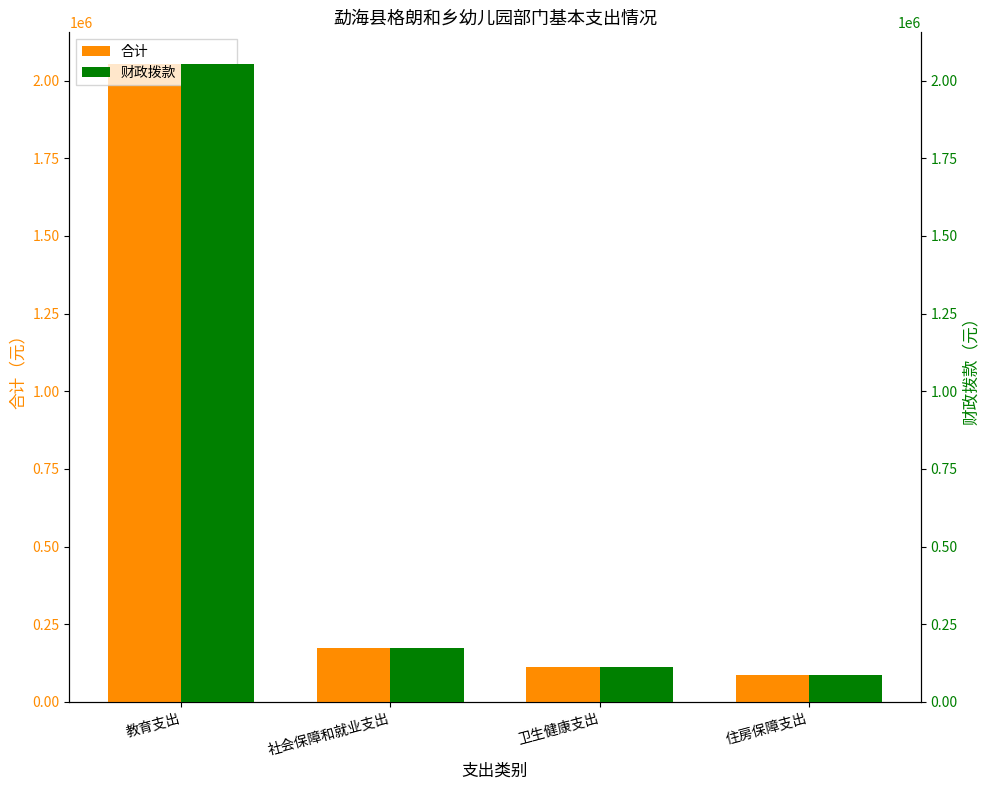

Which series has the largest range (max minus min)?

合计